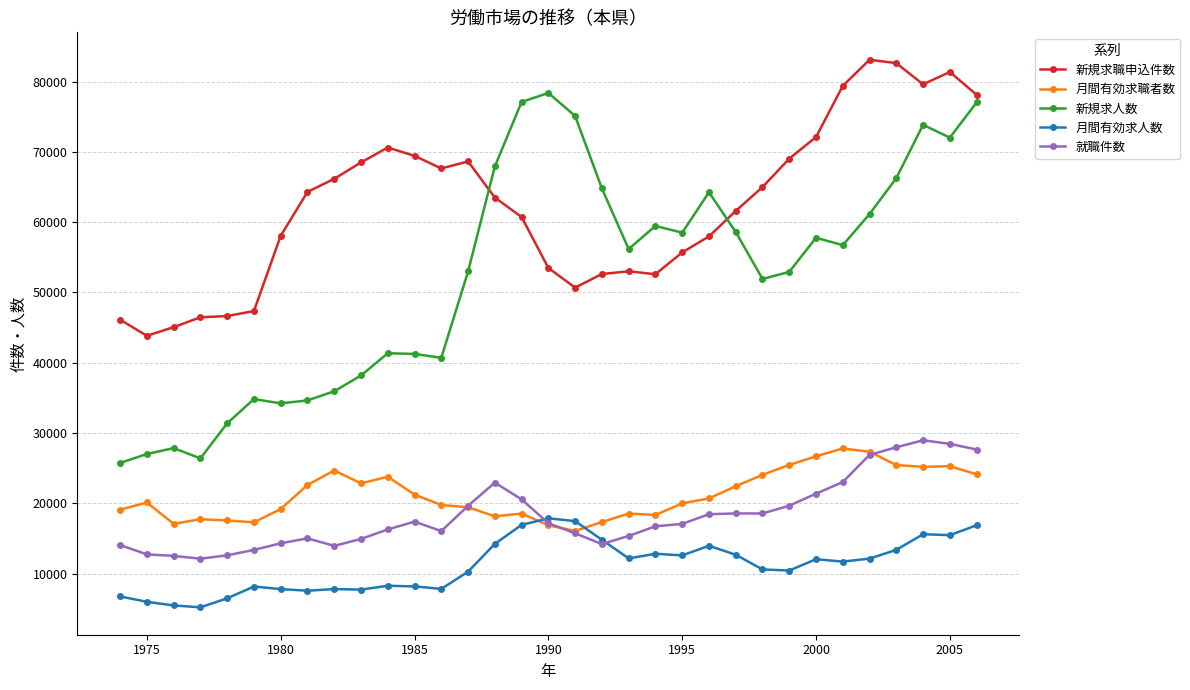

List the series in order of their peak value, lowest first.

月間有効求人数, 月間有効求職者数, 就職件数, 新規求人数, 新規求職申込件数